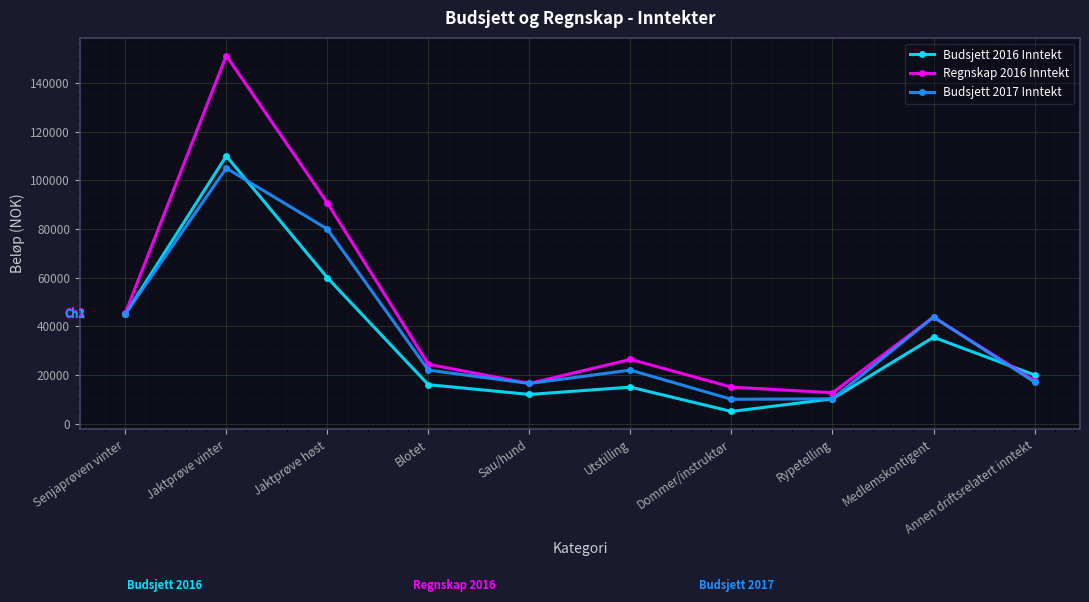

Where is Budsjett 2016 Inntekt nearest to the value 57500?

Jaktprøve høst